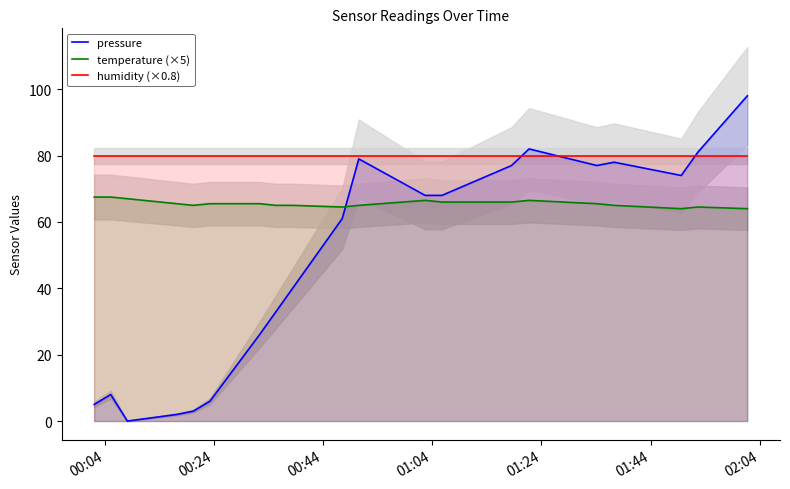

What is the minimum value for temperature (×5)?

64.0